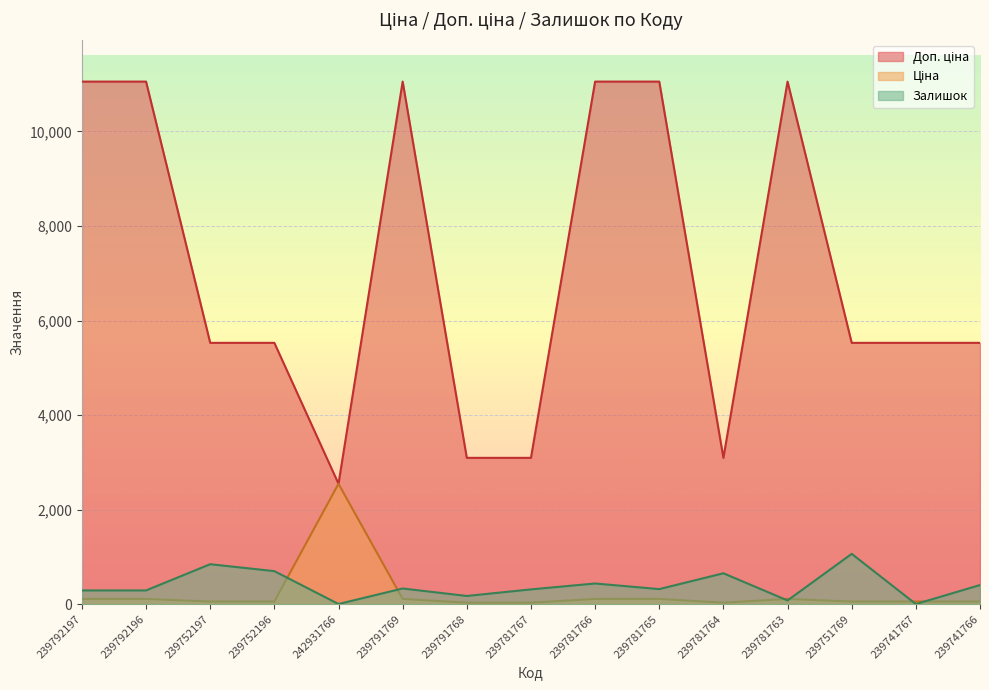

Reading right to left, what are all the values shown in this chart?

Ціна: 239741766=55.3	239741767=55.3	239751769=55.3	239781763=110.5	239781764=30.9	239781765=110.5	239781766=110.5	239781767=30.9	239791768=30.9	239791769=110.5	242931766=2545.8	239752196=55.3	239752197=55.3	239792196=110.5	239792197=110.5
Доп. ціна: 239741766=5528.0	239741767=5528.0	239751769=5528.0	239781763=11055.0	239781764=3095.0	239781765=11055.0	239781766=11055.0	239781767=3095.0	239791768=3095.0	239791769=11055.0	242931766=2546.0	239752196=5528.0	239752197=5528.0	239792196=11055.0	239792197=11055.0
Залишок: 239741766=404.0	239741767=2.0	239751769=1064.0	239781763=78.0	239781764=653.0	239781765=318.0	239781766=437.0	239781767=312.0	239791768=173.0	239791769=331.0	242931766=3.0	239752196=698.0	239752197=845.0	239792196=290.0	239792197=290.0